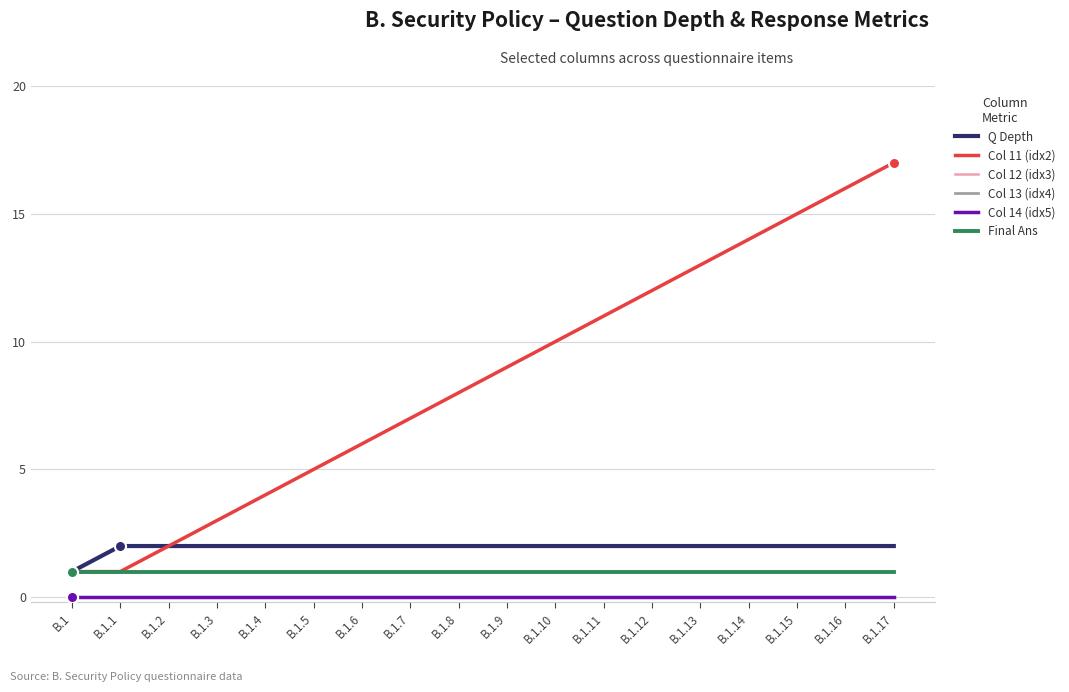

Which series has the largest total across all categories?

Col 11 (idx2)